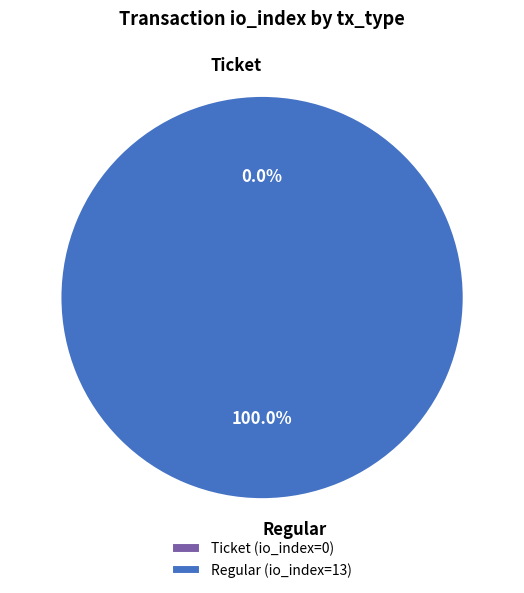

True or false: Regular accounts for 100% of the total.

True